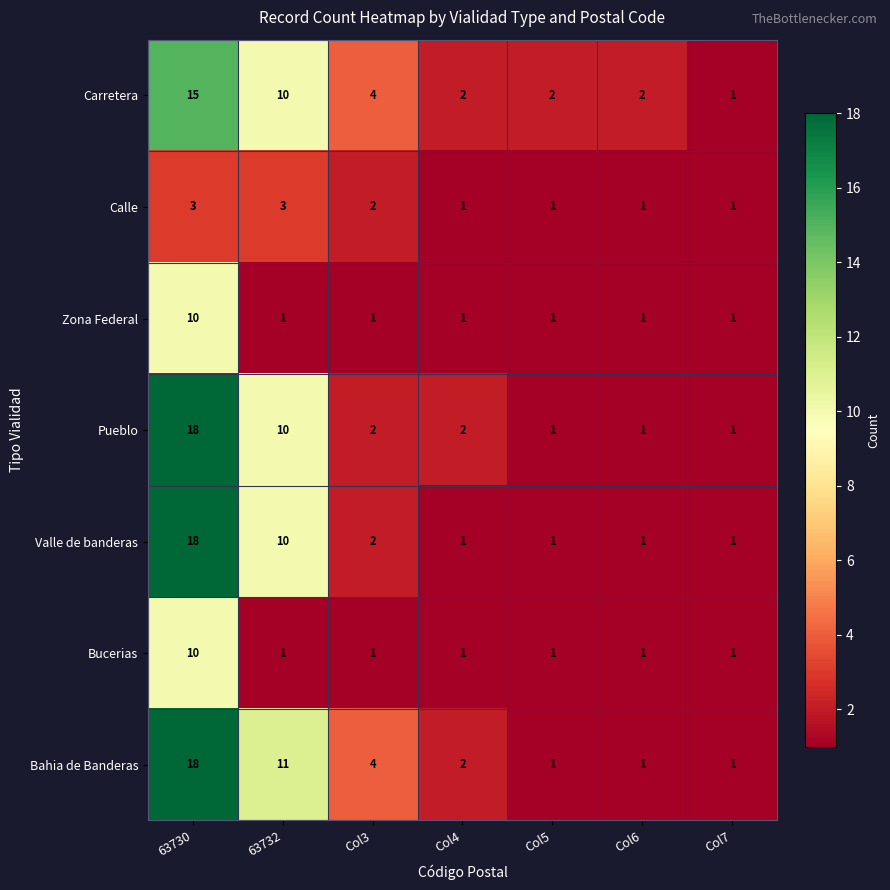

What is the greatest value displayed?

18